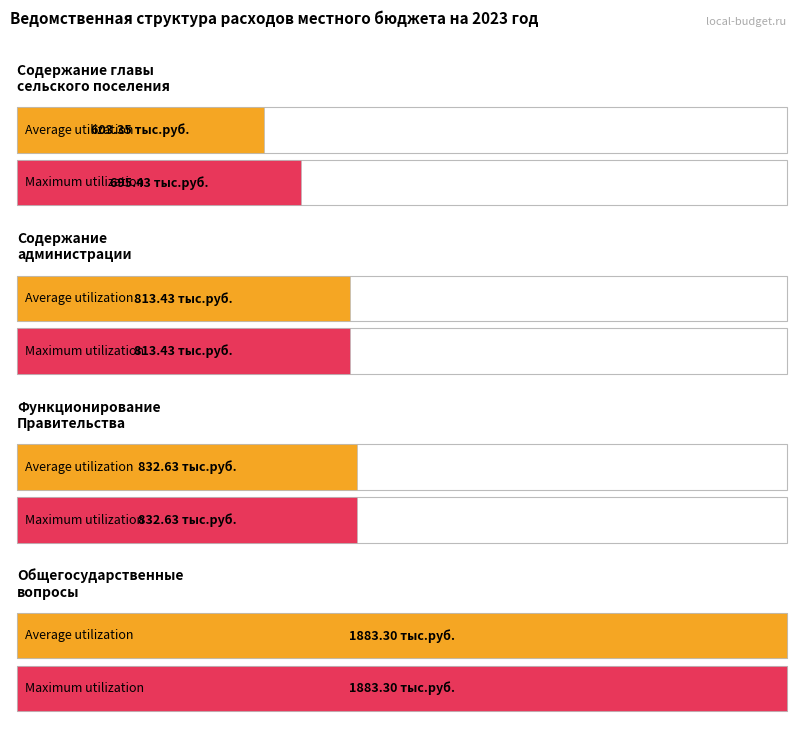

Rank the categories by Average utilization value from lowest to highest.

Содержание главы
сельского поселения, Содержание
администрации, Функционирование
Правительства, Общегосударственные
вопросы